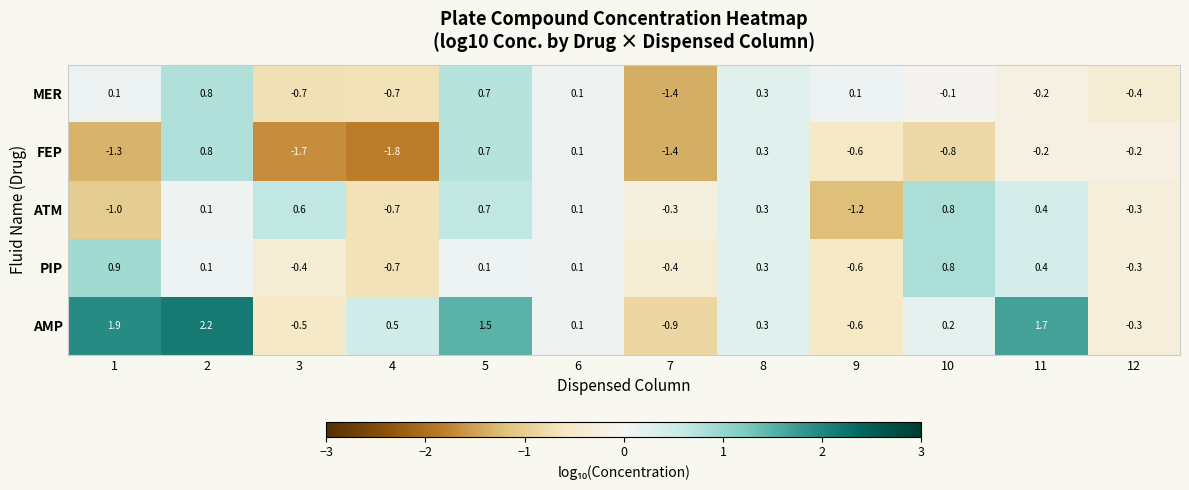

What is the total value across all series at 10?

0.9